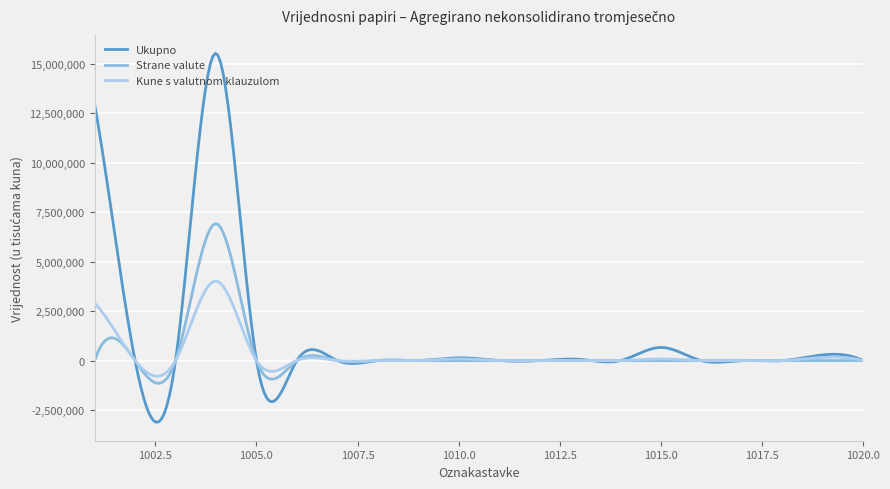

What is the maximum value shown in the chart?

15521290.5